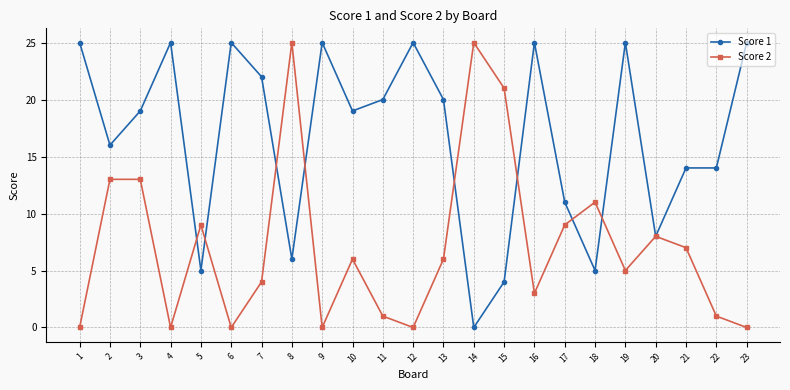

What is the greatest value displayed?

25